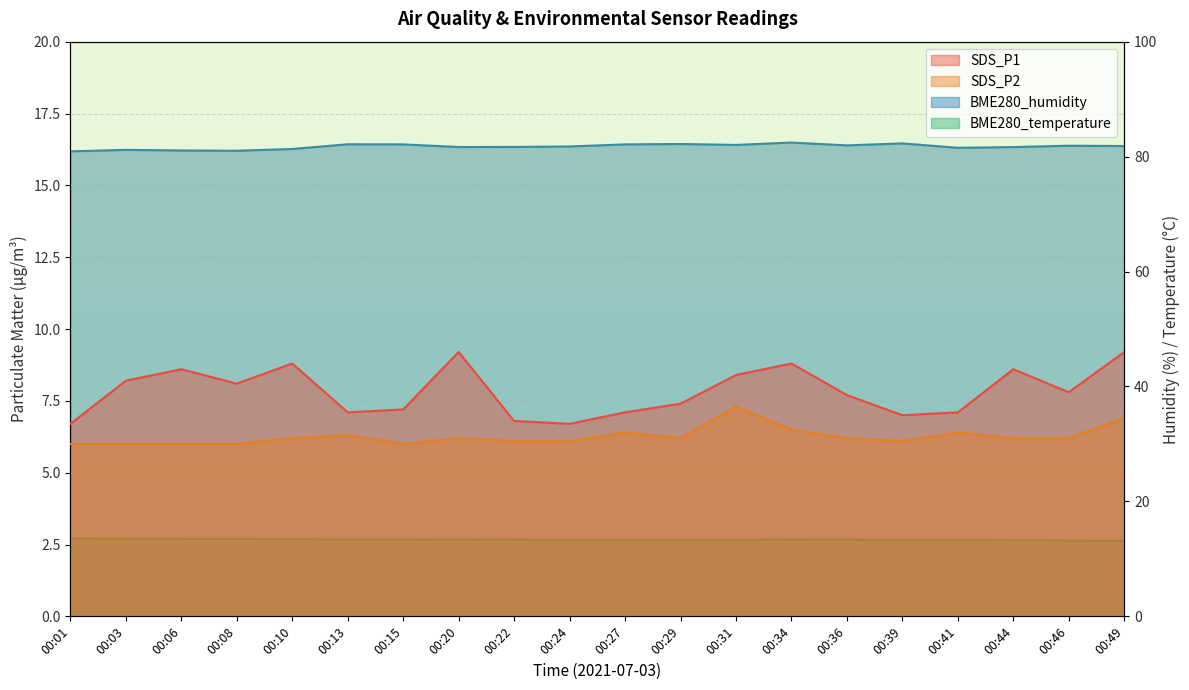

At how many categories does at least one series exceed 19?

20